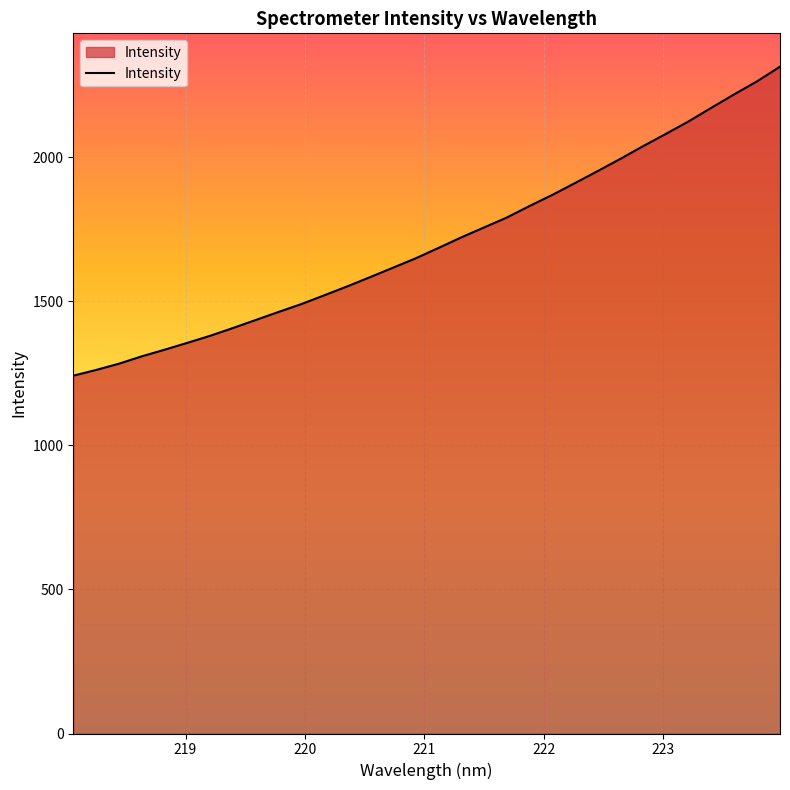

What is the minimum value shown in the chart?

1242.2